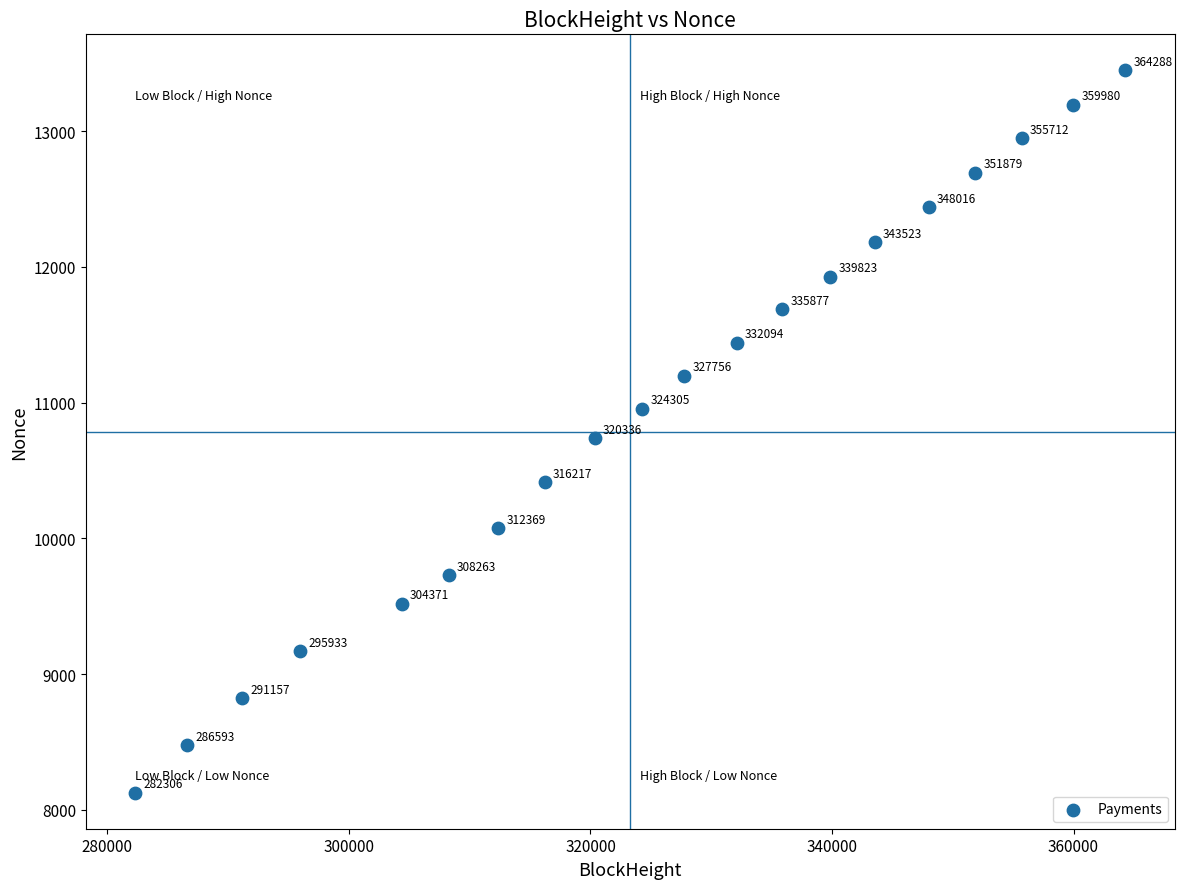

What Y value in the scatter plot is closest to 10787?

10737